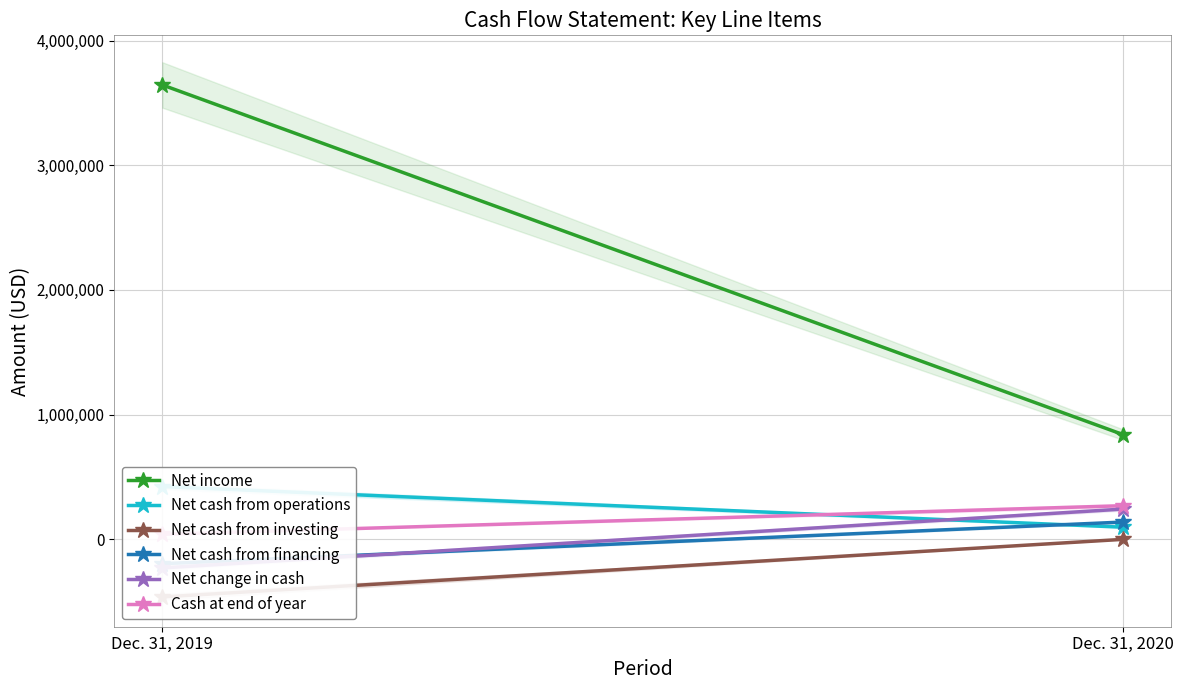

Is the value of Net change in cash at Dec. 31, 2019 greater than the value of Cash at end of year at Dec. 31, 2019?

No